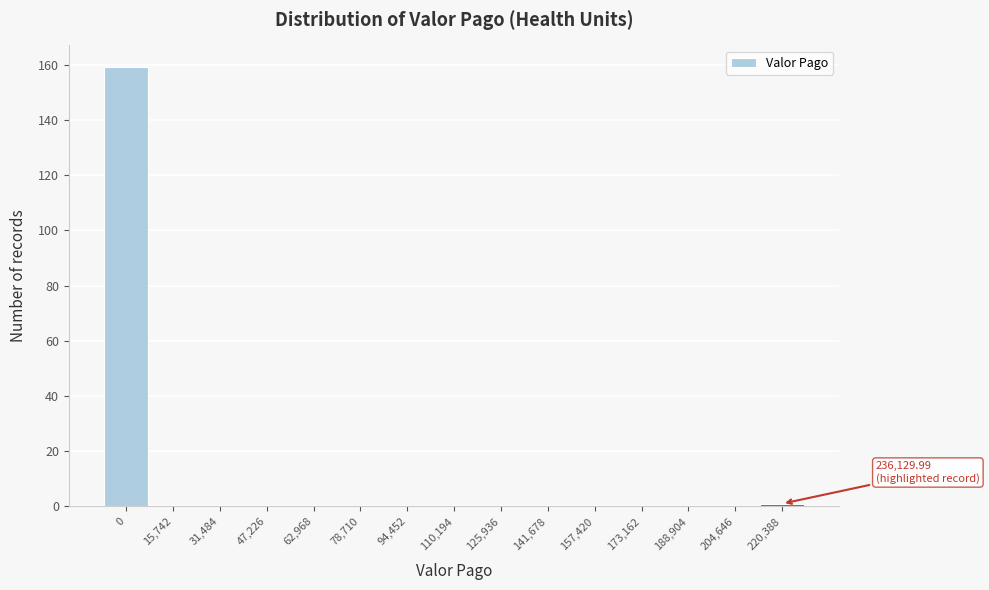

Reading right to left, what are all the values shown in this chart?

220,388=1	204,646=0	188,904=0	173,162=0	157,420=0	141,678=0	125,936=0	110,194=0	94,452=0	78,710=0	62,968=0	47,226=0	31,484=0	15,742=0	0=159